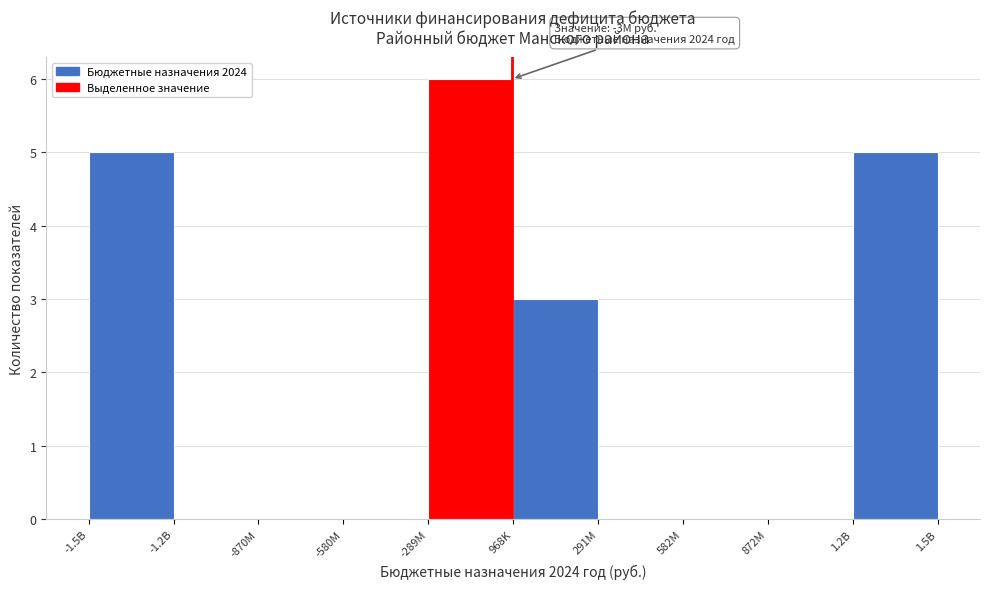

Reading right to left, what are all the values shown in this chart?

1.2B=5	872M=0	582M=0	291M=0	968K=3	-289M=6	-580M=0	-870M=0	-1.2B=0	-1.5B=5